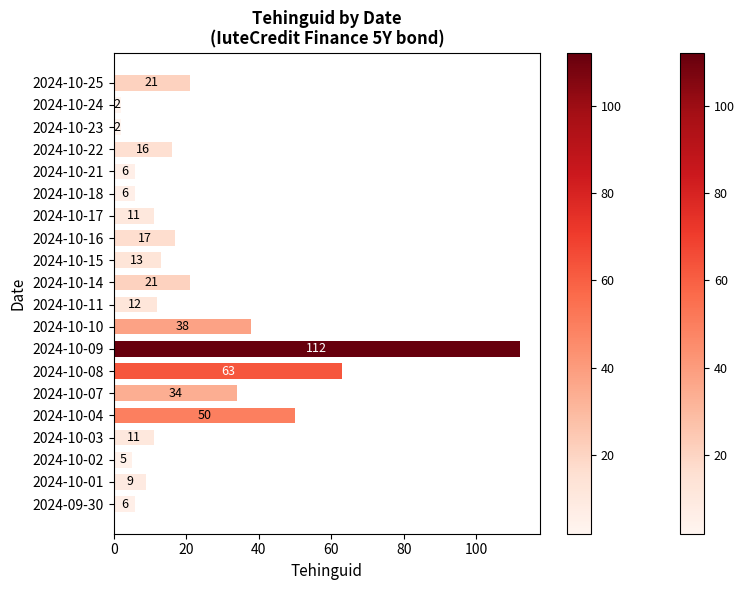

Is it true that the value at 2024-10-10 is 15?

False